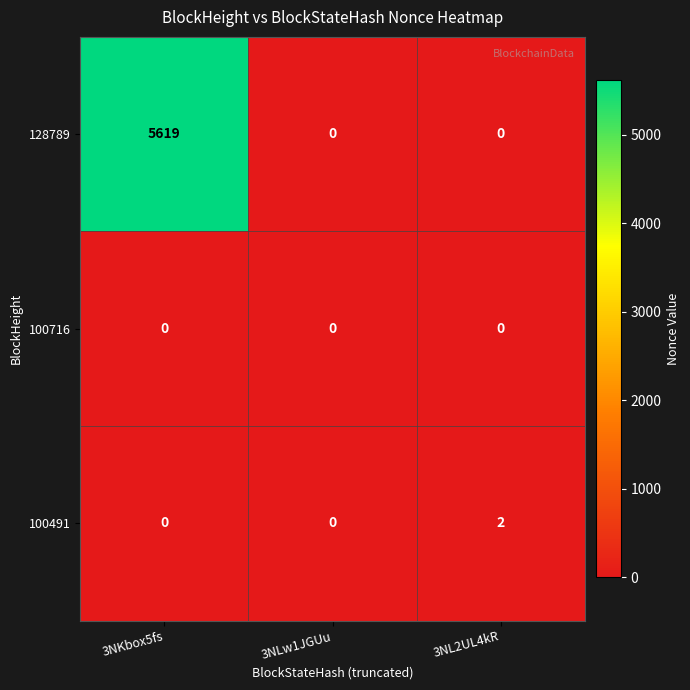

Reading left to right, extract all data points from this chart.

128789: 3NKbox5fs=5619	3NLw1JGUu=0	3NL2UL4kR=0
100716: 3NKbox5fs=0	3NLw1JGUu=0	3NL2UL4kR=0
100491: 3NKbox5fs=0	3NLw1JGUu=0	3NL2UL4kR=2